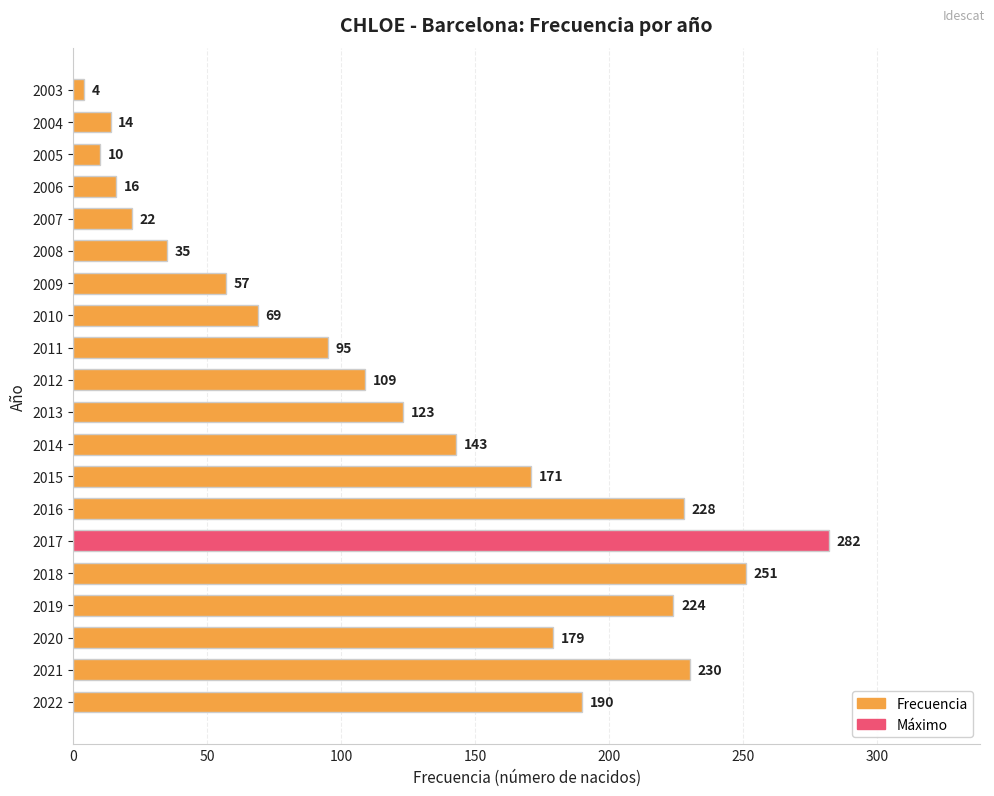

Is it true that the value at 2015 is 171?

True